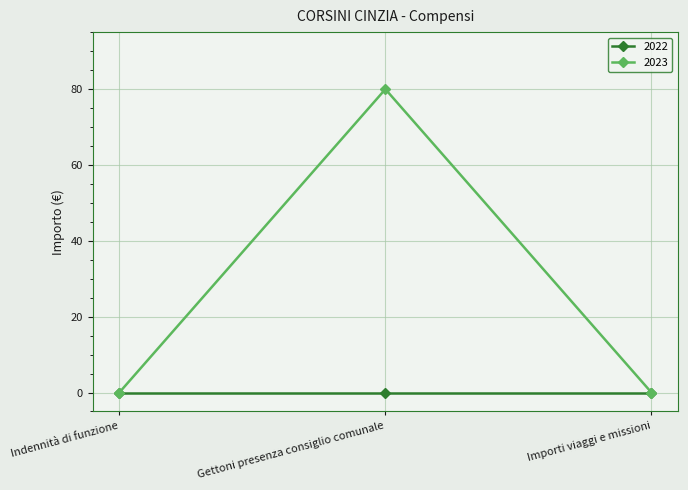

The value of 2023 at Indennità di funzione is 0.0. True or false?

True